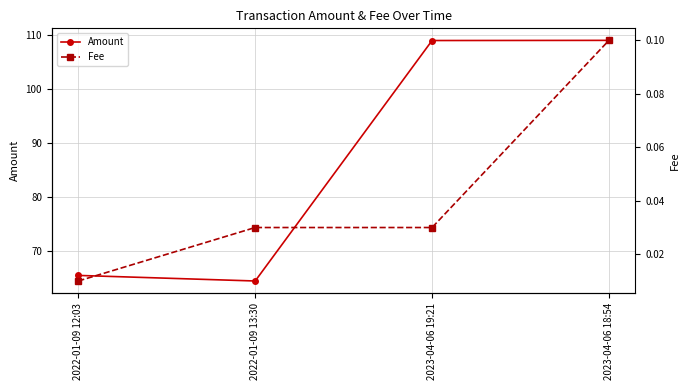

Which series changed the most between 2022-01-09 12:03 and 2023-04-06 18:54?

Amount